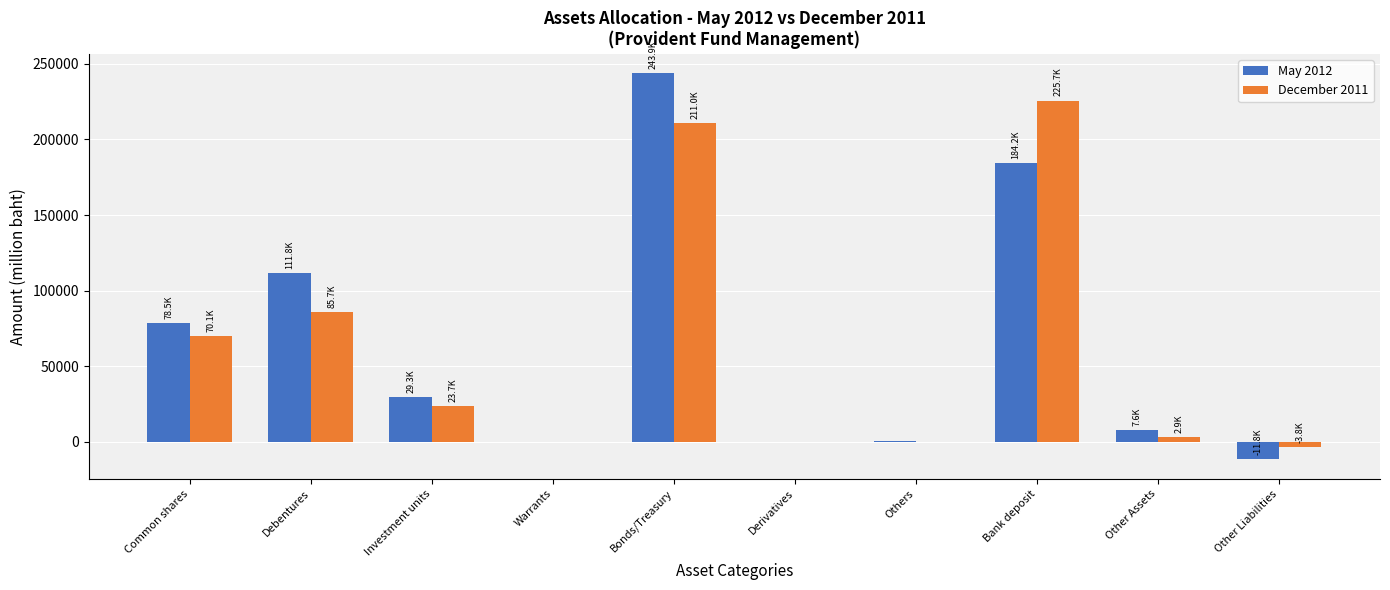

True or false: December 2011 has a value of 85667.1 at Debentures.

True